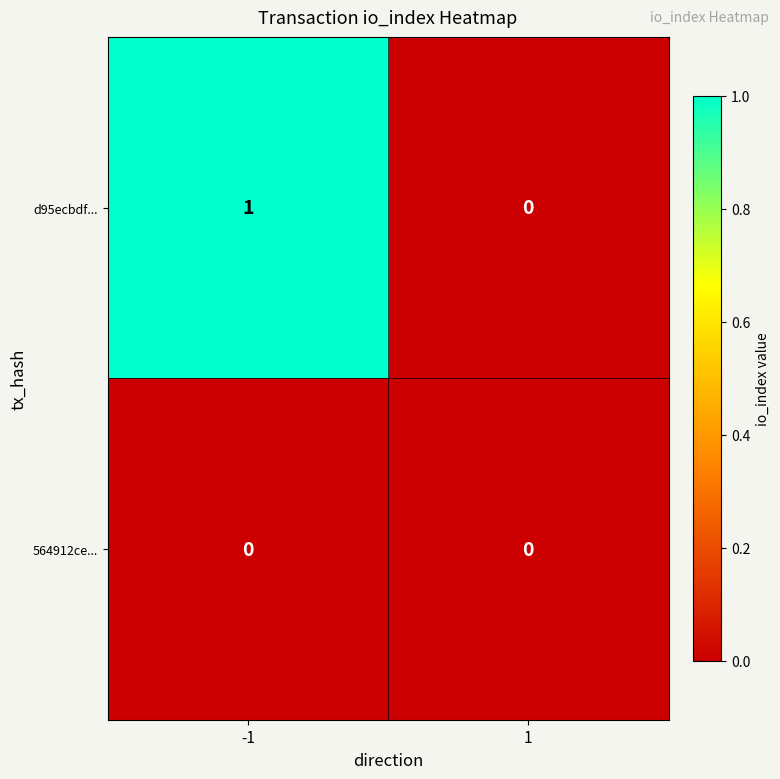

Reading left to right, transcribe all the data shown in this chart.

d95ecbdf...: -1=1	1=0
564912ce...: -1=0	1=0